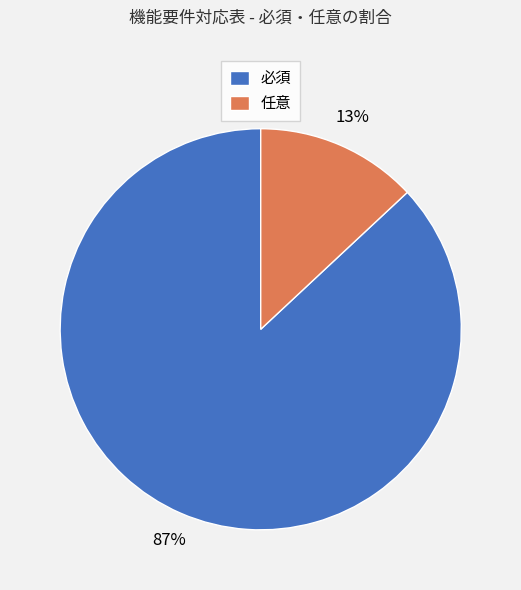

What percentage is the 任意 slice, to the nearest percent?

13%